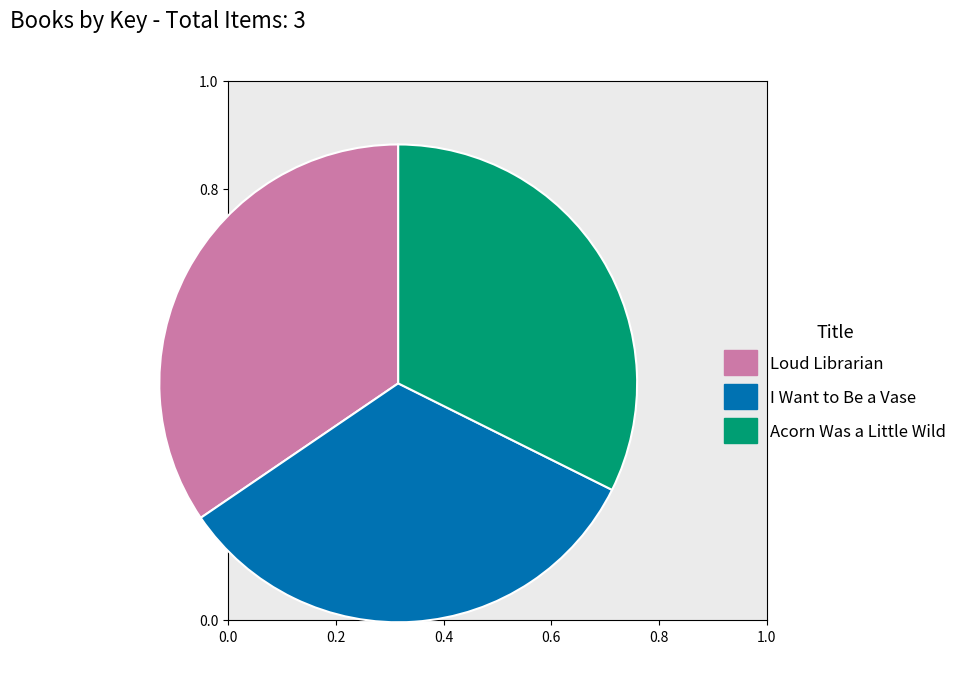

Which has a higher value, Loud Librarian or Acorn Was a Little Wild?

Loud Librarian